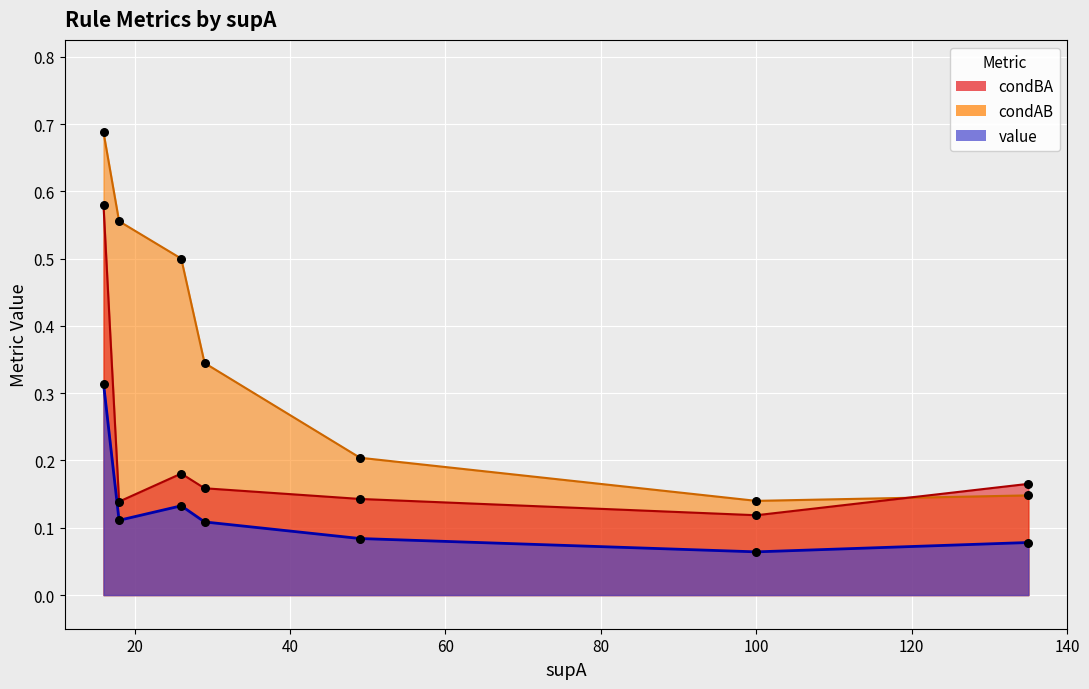

Which series reaches the minimum Y coordinate?

value